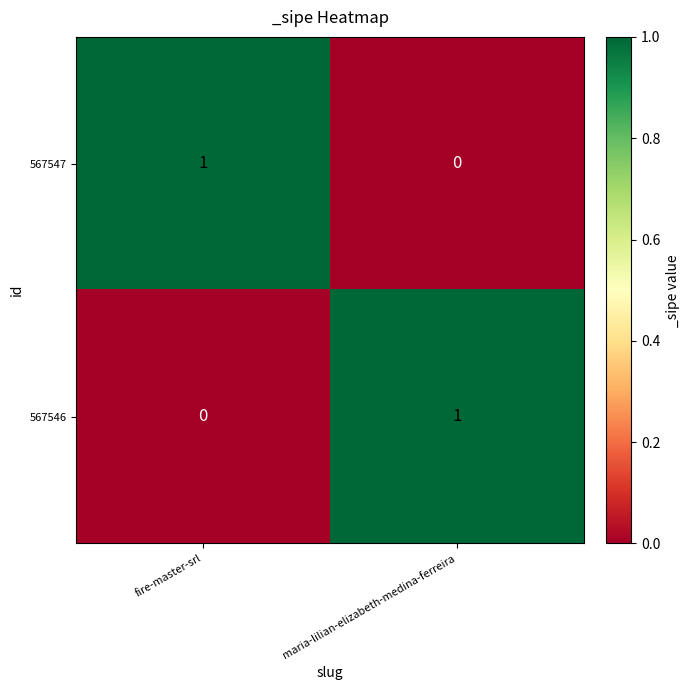

True or false: 567547 has a value of 0 at maria-lilian-elizabeth-medina-ferreira.

True